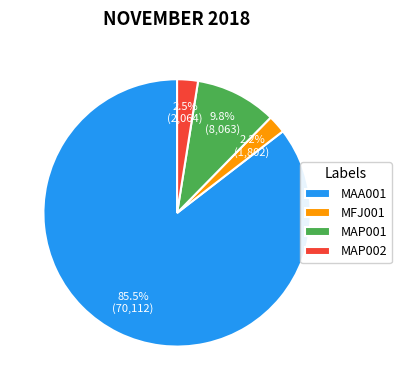

Is it true that MAP001 is 16% of the pie?

False